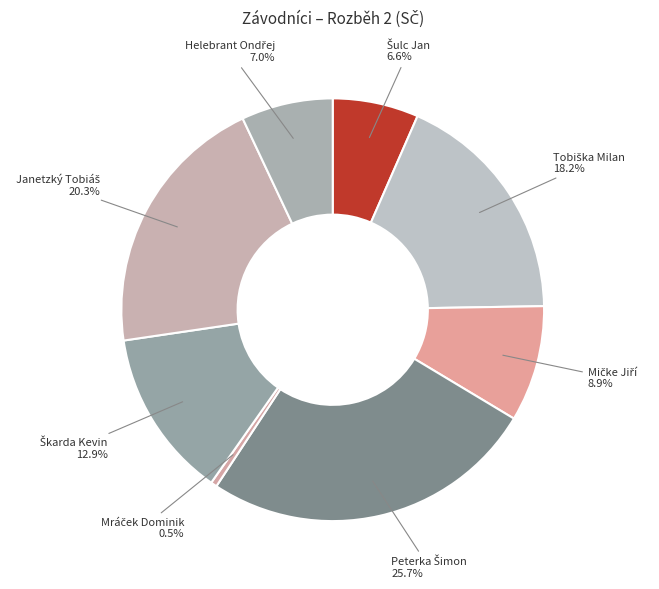

Is there a majority slice in this chart?

No